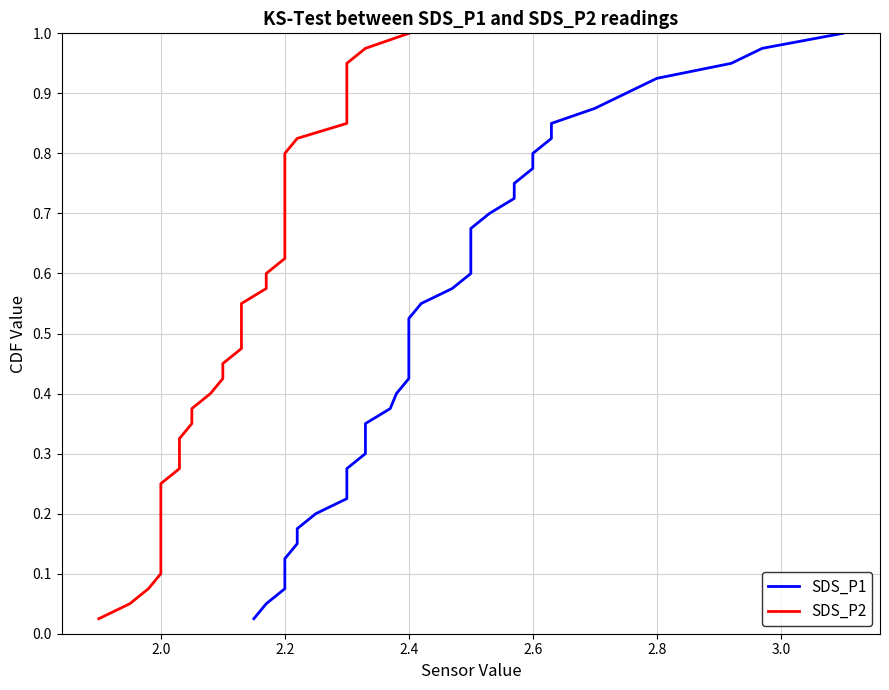

Which series has the largest range (max minus min)?

SDS_P1